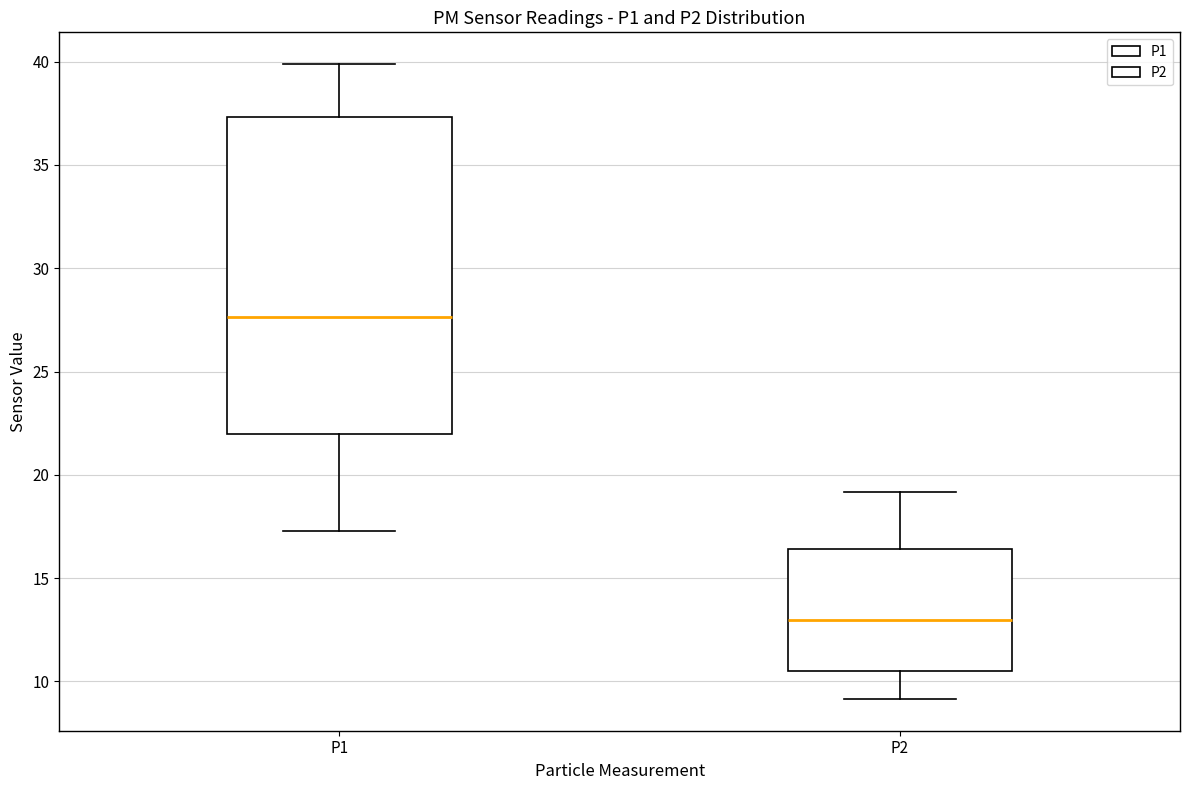

Reading left to right, transcribe this box plot: for each box, give where its median line is, the range the box spans, and where its two whiskers end, as read against the y-axis. The values are not printed on the chart, so give them approximately, as read against the axis.

P1: median 27.5, box 22.0 to 37.5, whiskers 17.5 to 40.0
P2: median 13.0, box 10.5 to 16.5, whiskers 9.0 to 19.0